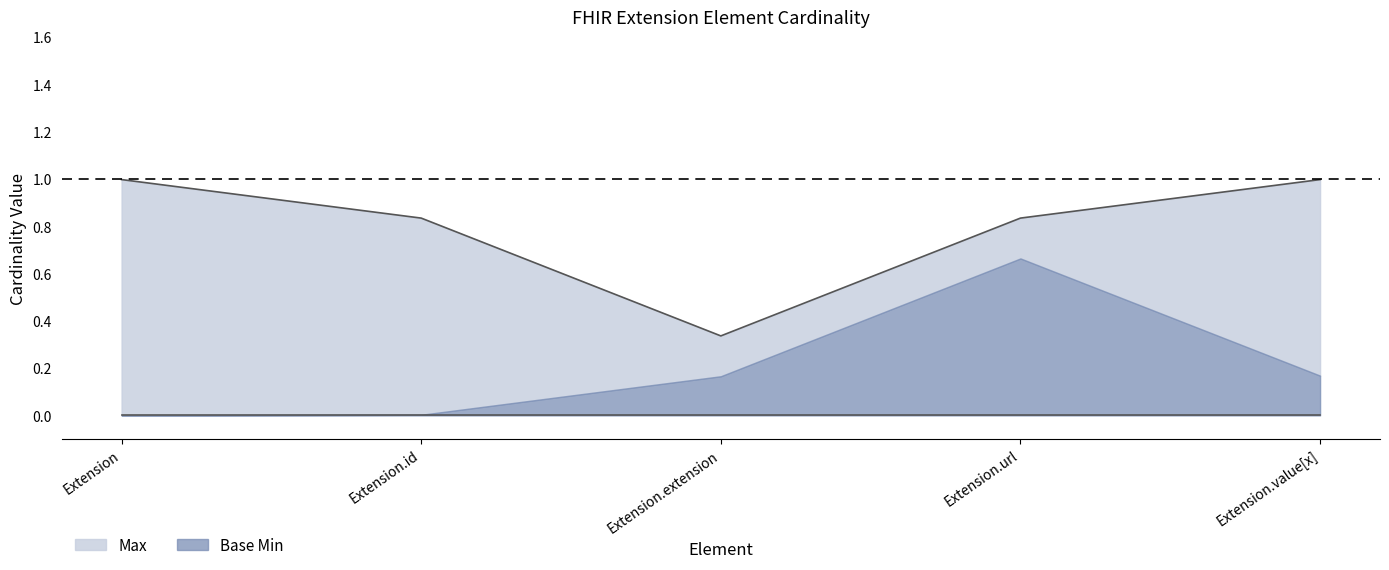

The Max series shows 2 at Extension. True or false?

False